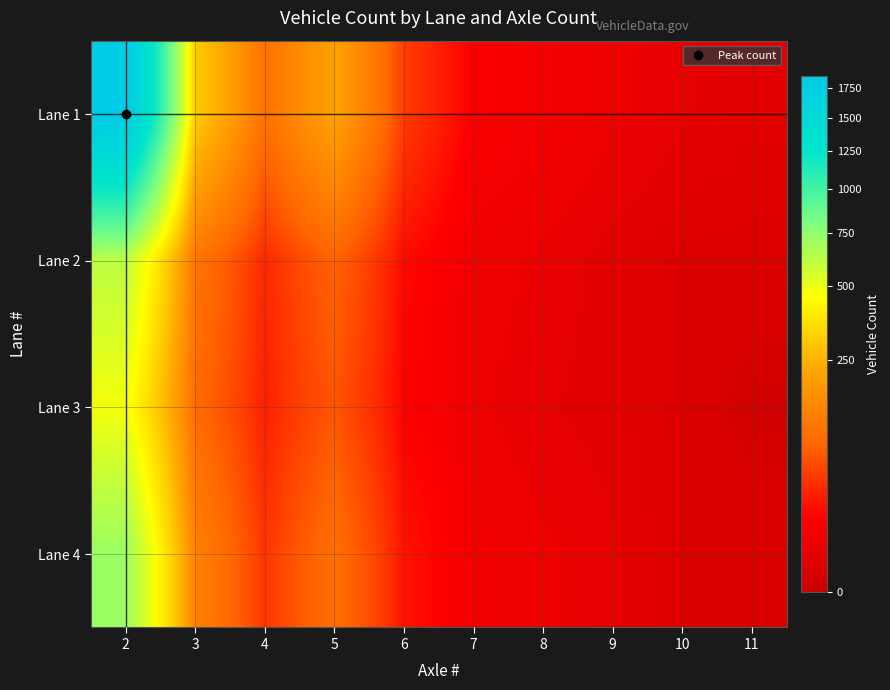

Rank the series at 3 from lowest to highest value.

Lane 3, Lane 2, Lane 4, Lane 1